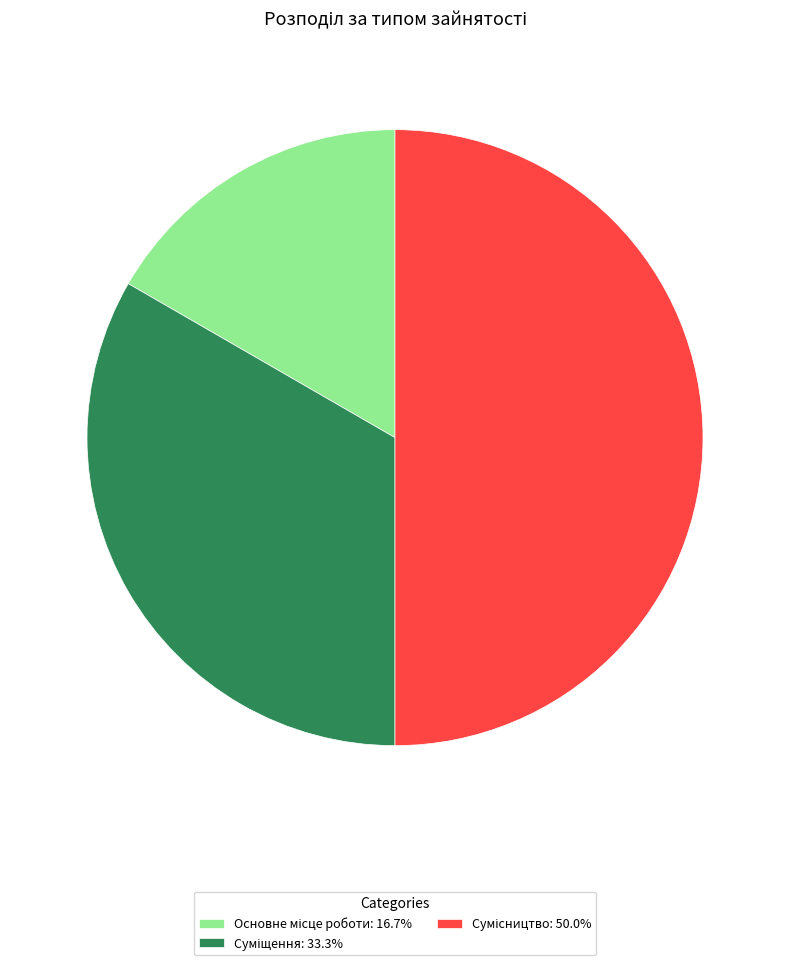

How many segments does this pie chart have?

3